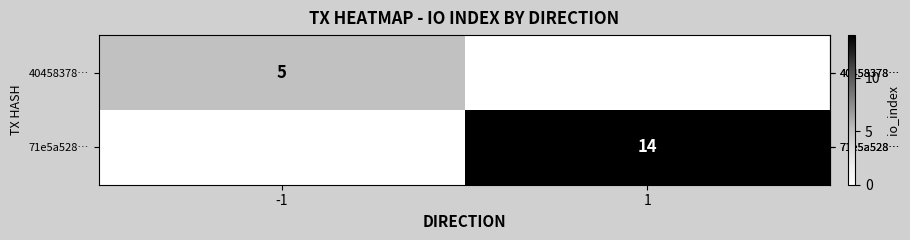

Count the number of categories in the chart.

2